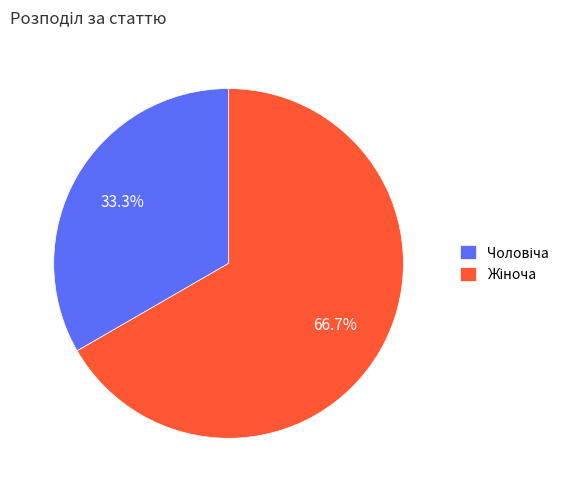

Does any single category account for the majority?

Yes